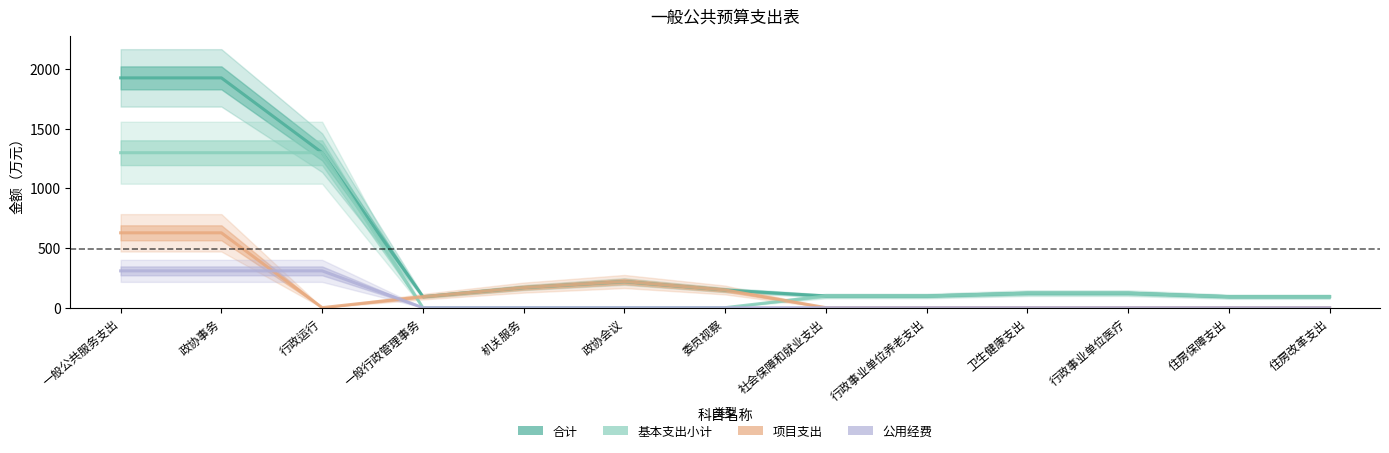

Reading right to left, what are all the values shown in this chart?

合计: 住房改革支出=92.1	住房保障支出=92.1	行政事业单位医疗=121.5	卫生健康支出=121.5	行政事业单位养老支出=97.9	社会保障和就业支出=97.9	委员视察=147.8	政协会议=219.0	机关服务=168.0	一般行政管理事务=92.0	行政运行=1297.7	政协事务=1924.5	一般公共服务支出=1924.5
基本支出小计: 住房改革支出=92.1	住房保障支出=92.1	行政事业单位医疗=121.5	卫生健康支出=121.5	行政事业单位养老支出=97.9	社会保障和就业支出=97.9	委员视察=0.0	政协会议=0.0	机关服务=0.0	一般行政管理事务=0.0	行政运行=1297.7	政协事务=1297.7	一般公共服务支出=1297.7
项目支出: 住房改革支出=0.0	住房保障支出=0.0	行政事业单位医疗=0.0	卫生健康支出=0.0	行政事业单位养老支出=0.0	社会保障和就业支出=0.0	委员视察=147.8	政协会议=219.0	机关服务=168.0	一般行政管理事务=92.0	行政运行=0.0	政协事务=626.8	一般公共服务支出=626.8
公用经费: 住房改革支出=0.0	住房保障支出=0.0	行政事业单位医疗=0.0	卫生健康支出=0.0	行政事业单位养老支出=0.0	社会保障和就业支出=0.0	委员视察=0.0	政协会议=0.0	机关服务=0.0	一般行政管理事务=0.0	行政运行=308.0	政协事务=308.0	一般公共服务支出=308.0